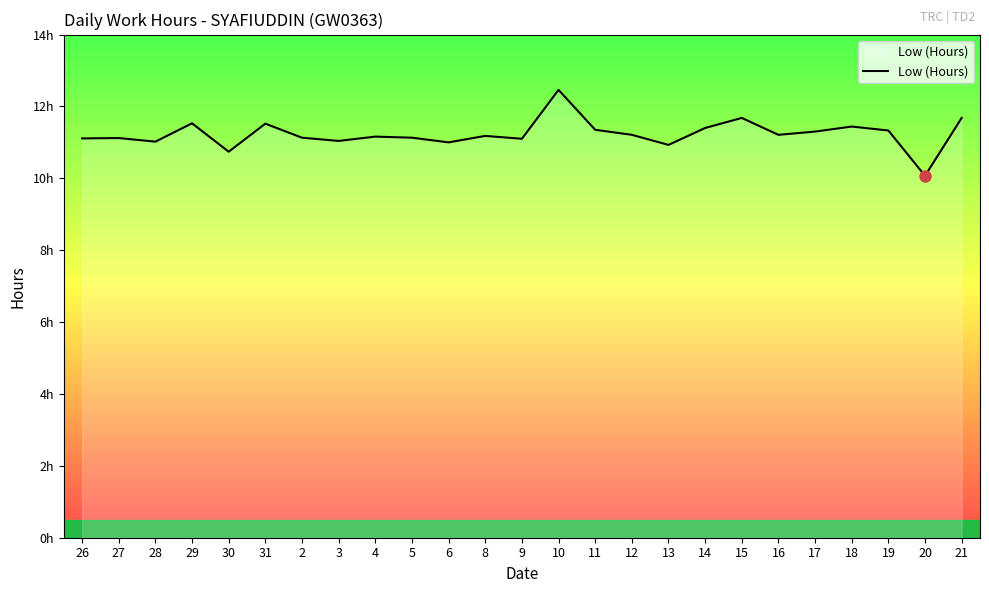

How many interior local valleys (lower than both neighbors) does the data have?

8